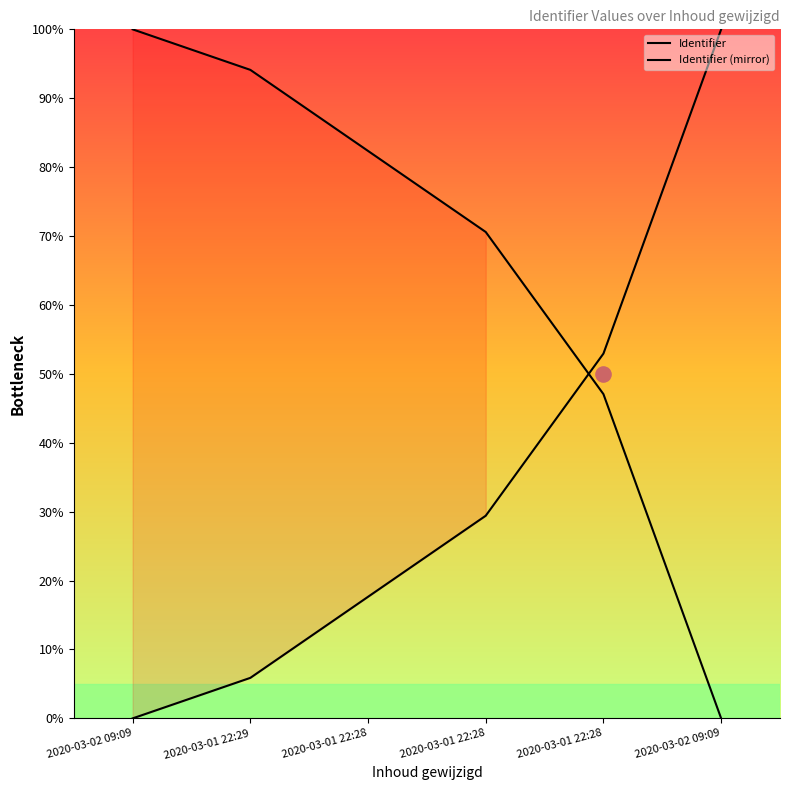

Which series reaches the minimum Y coordinate?

Identifier